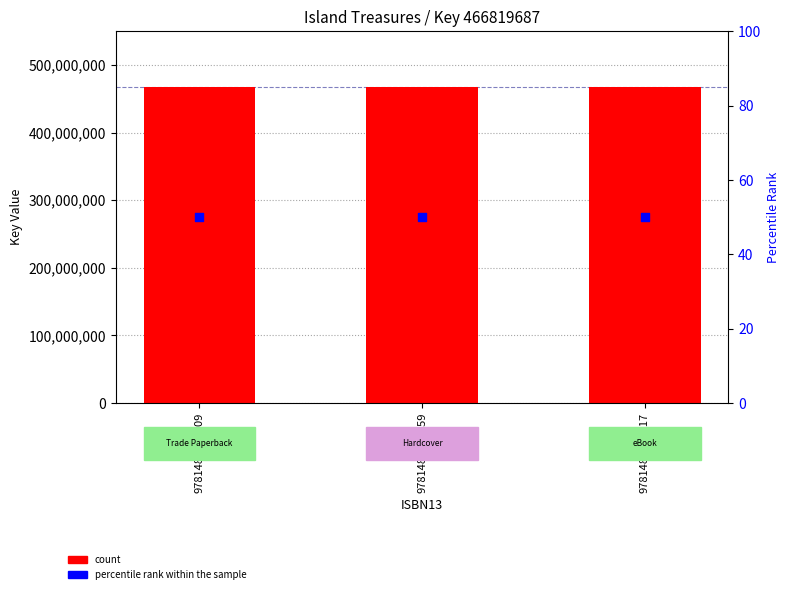

Which series reaches the minimum Y coordinate?

percentile rank within the sample